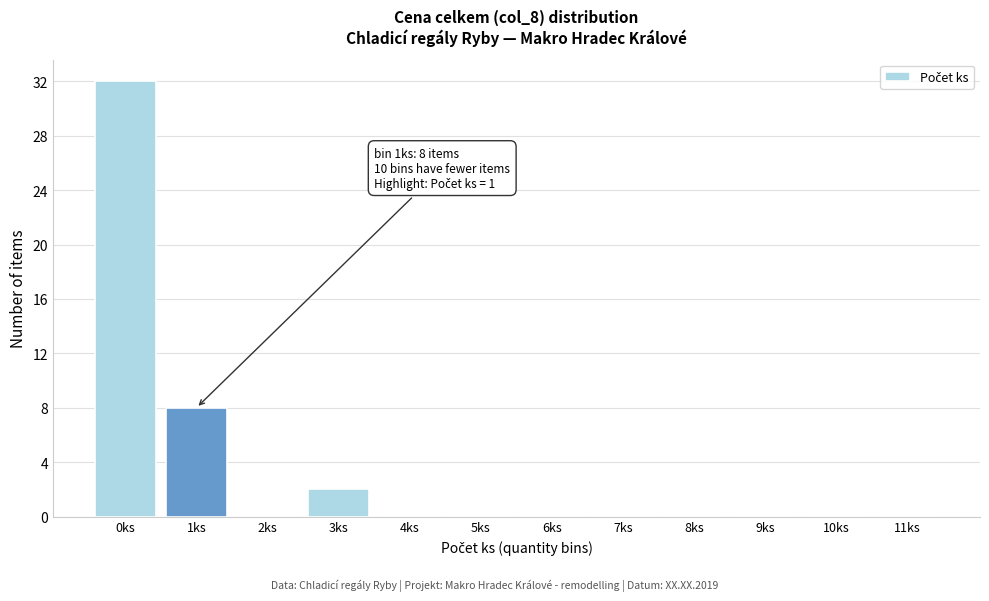

Reading left to right, transcribe all the data shown in this chart.

0ks=32	1ks=8	2ks=0	3ks=2	4ks=0	5ks=0	6ks=0	7ks=0	8ks=0	9ks=0	10ks=0	11ks=0